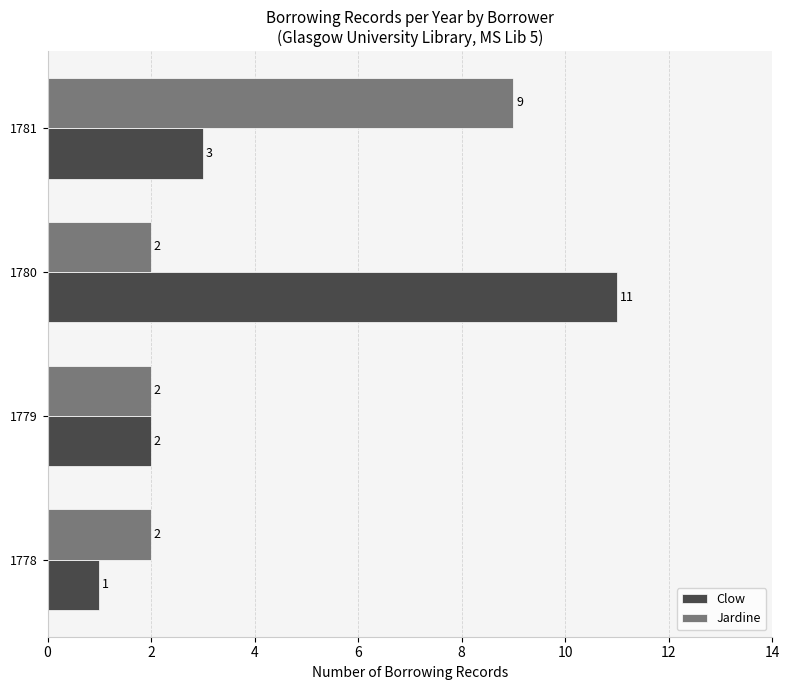

Rank the series by their average value, from lowest to highest.

Jardine, Clow